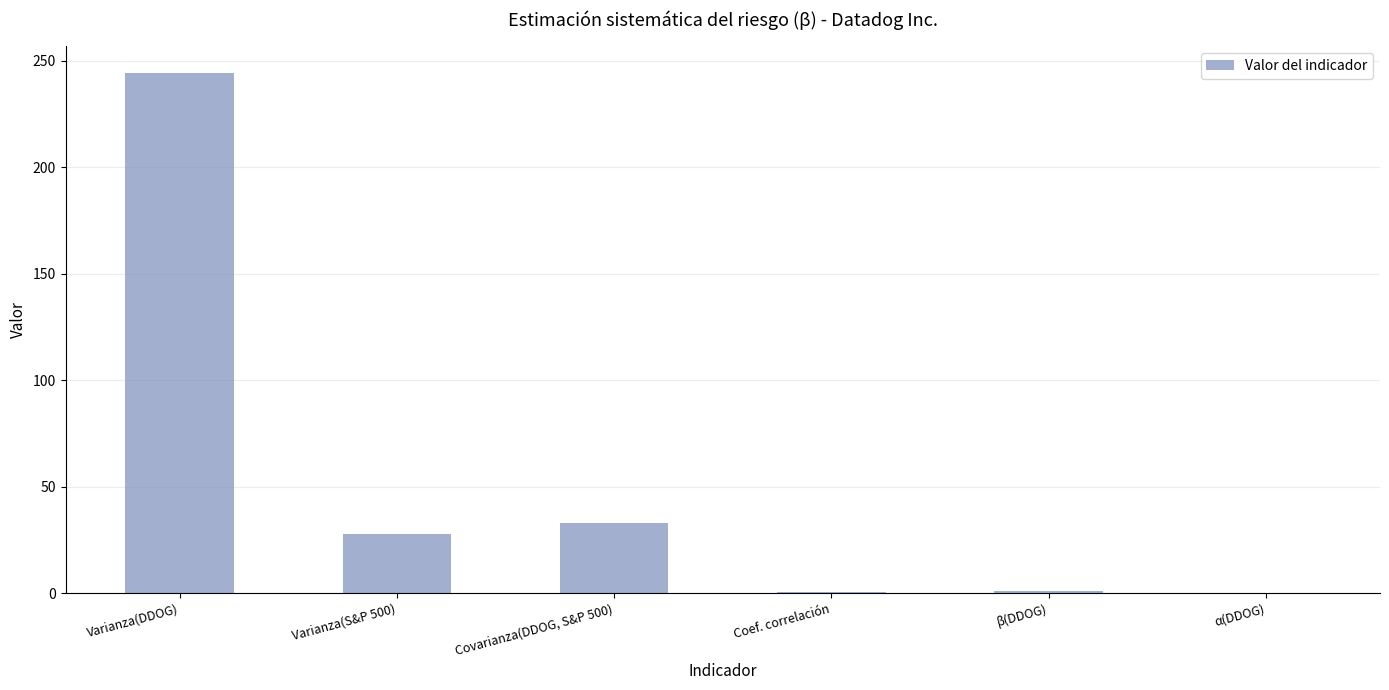

The chart shows a value of 97.4 at Varianza(DDOG). True or false?

False